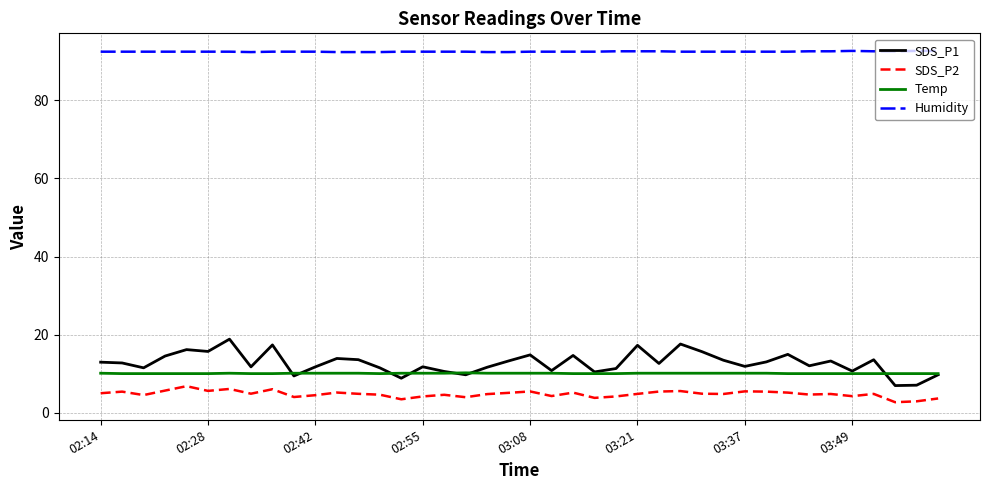

Which series has the largest range (max minus min)?

SDS_P1